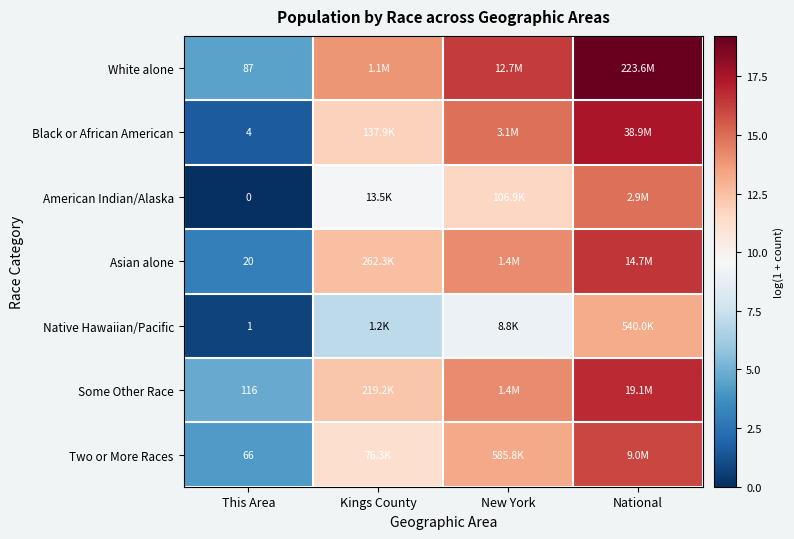

Is it true that American Indian/Alaska equals -7.5 at This Area?

False